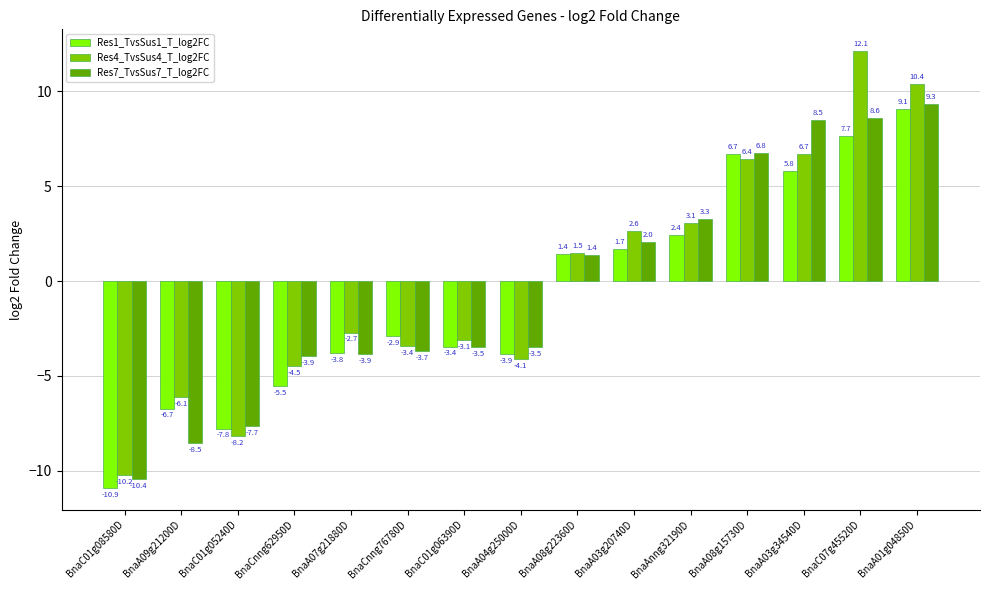

At which label is Res1_TvsSus1_T_log2FC closest to 0?

BnaA08g22360D